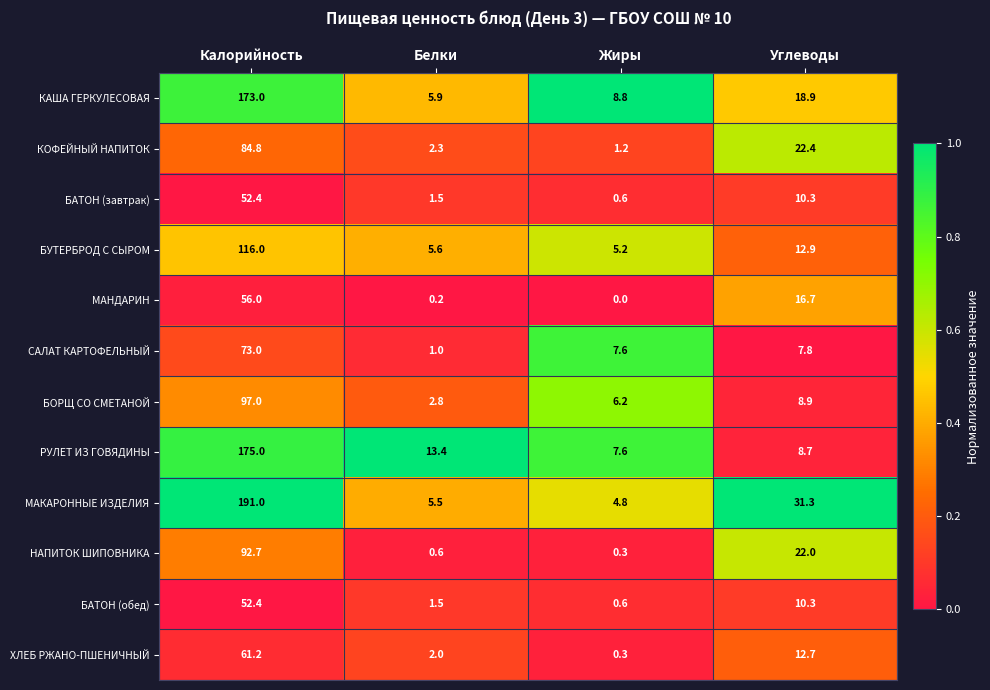

What is the difference between the highest and lowest values at Жиры?

8.8